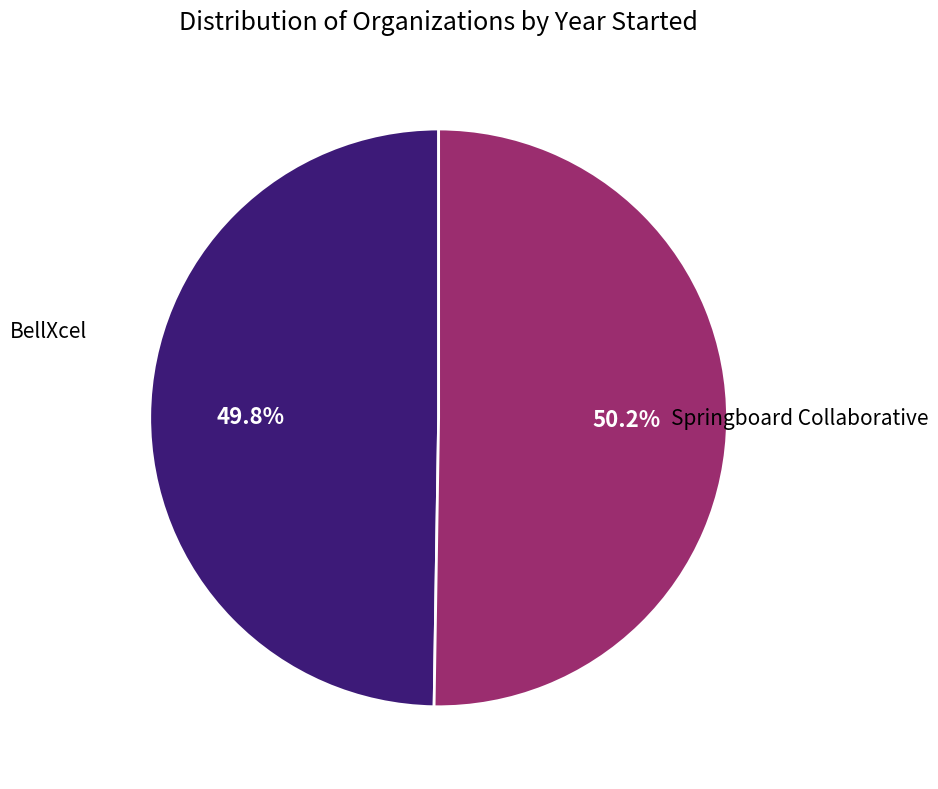

Is there any slice that represents more than half of the pie?

Yes